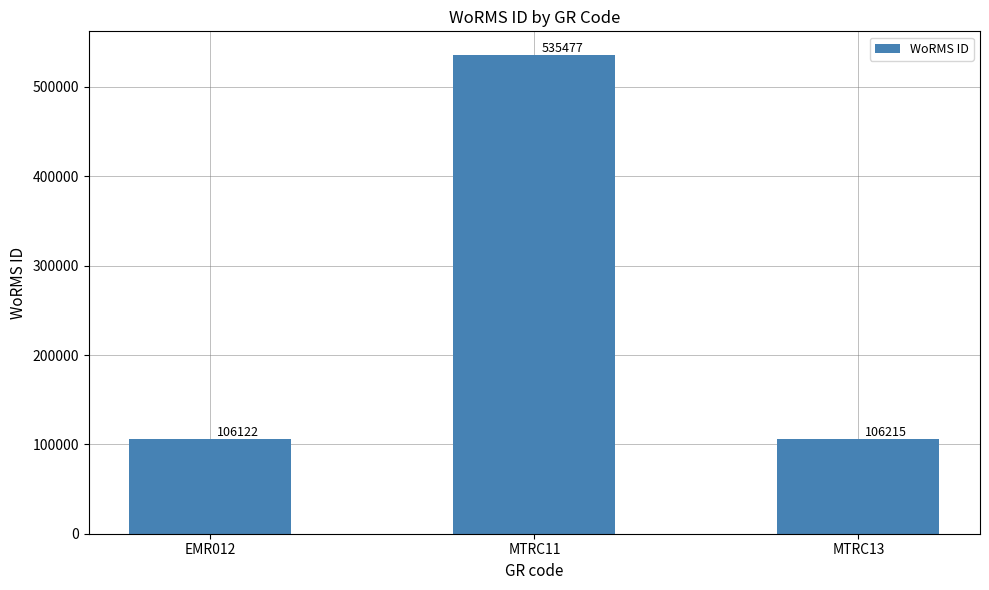

Reading right to left, list all the values displayed in this chart.

106215	535477	106122